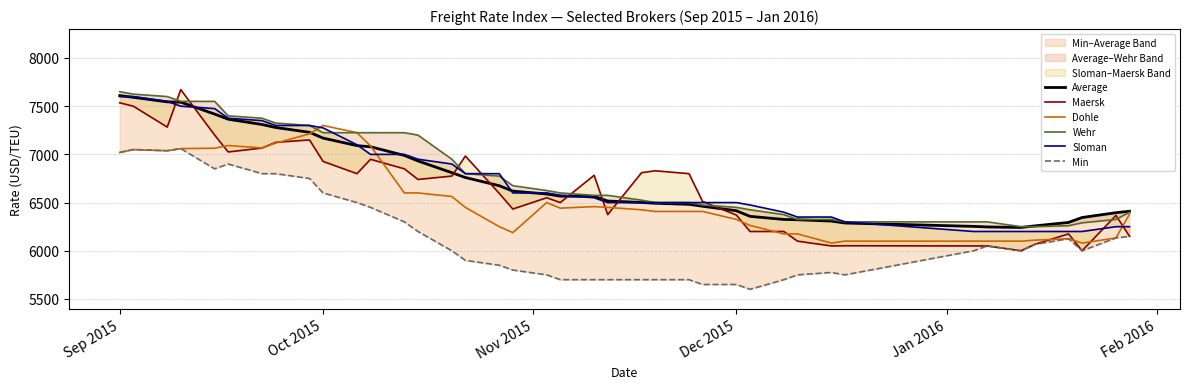

True or false: Sloman has more than 0 points higher than both neighbors.

False